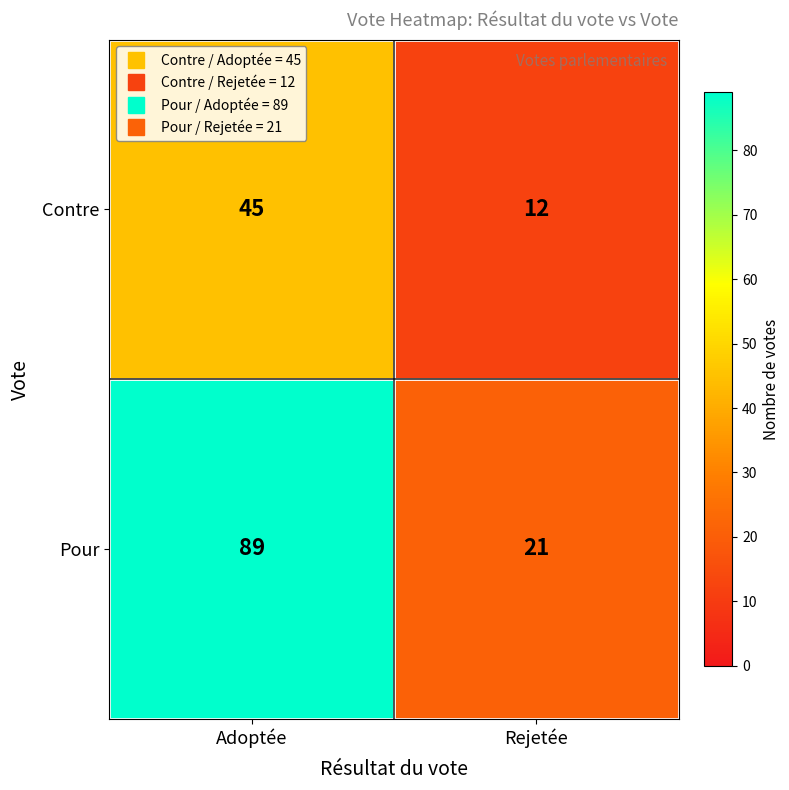

At which category does the chart reach its minimum across all series?

Rejetée